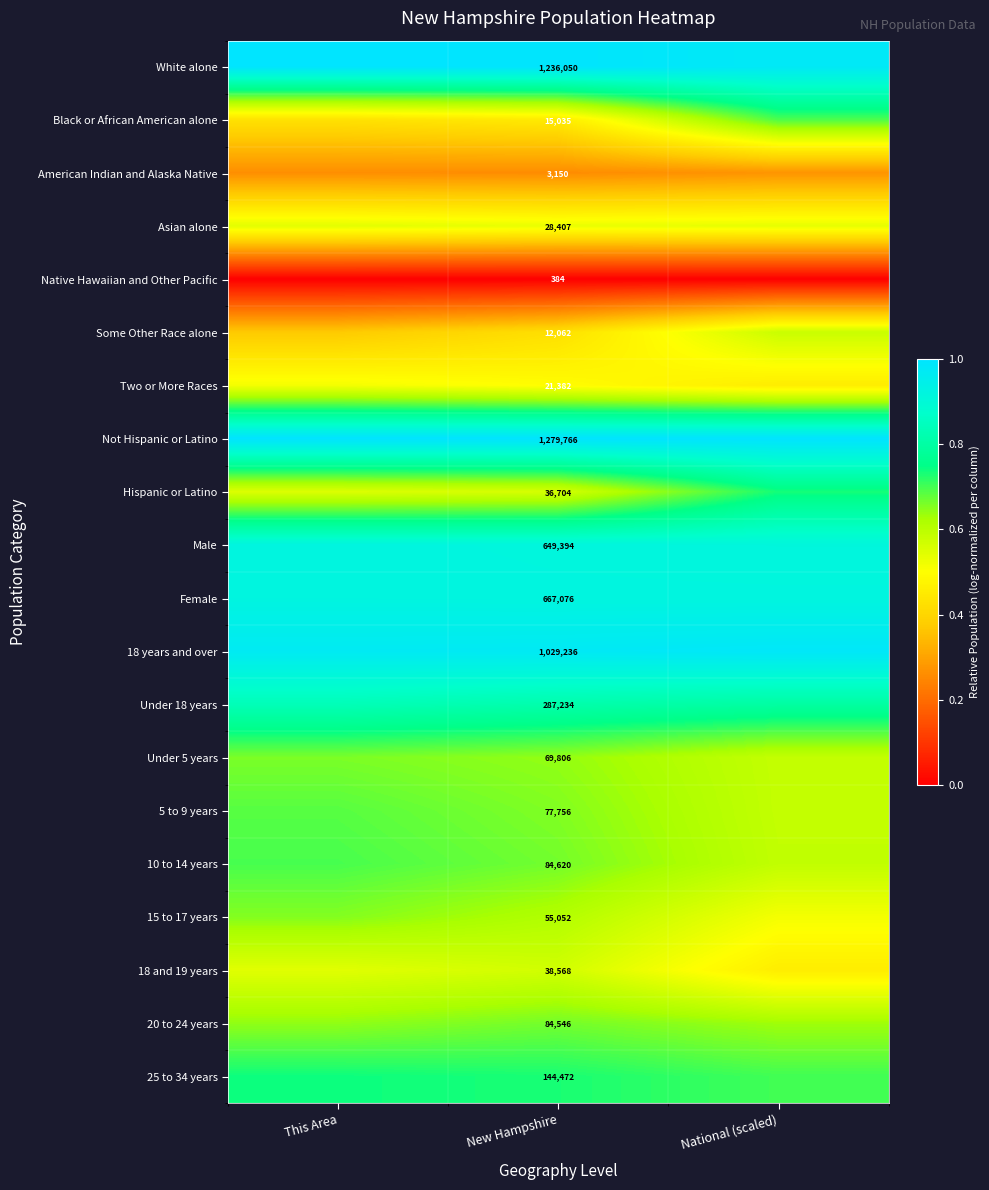

What is the minimum value for 5 to 9 years?

0.6